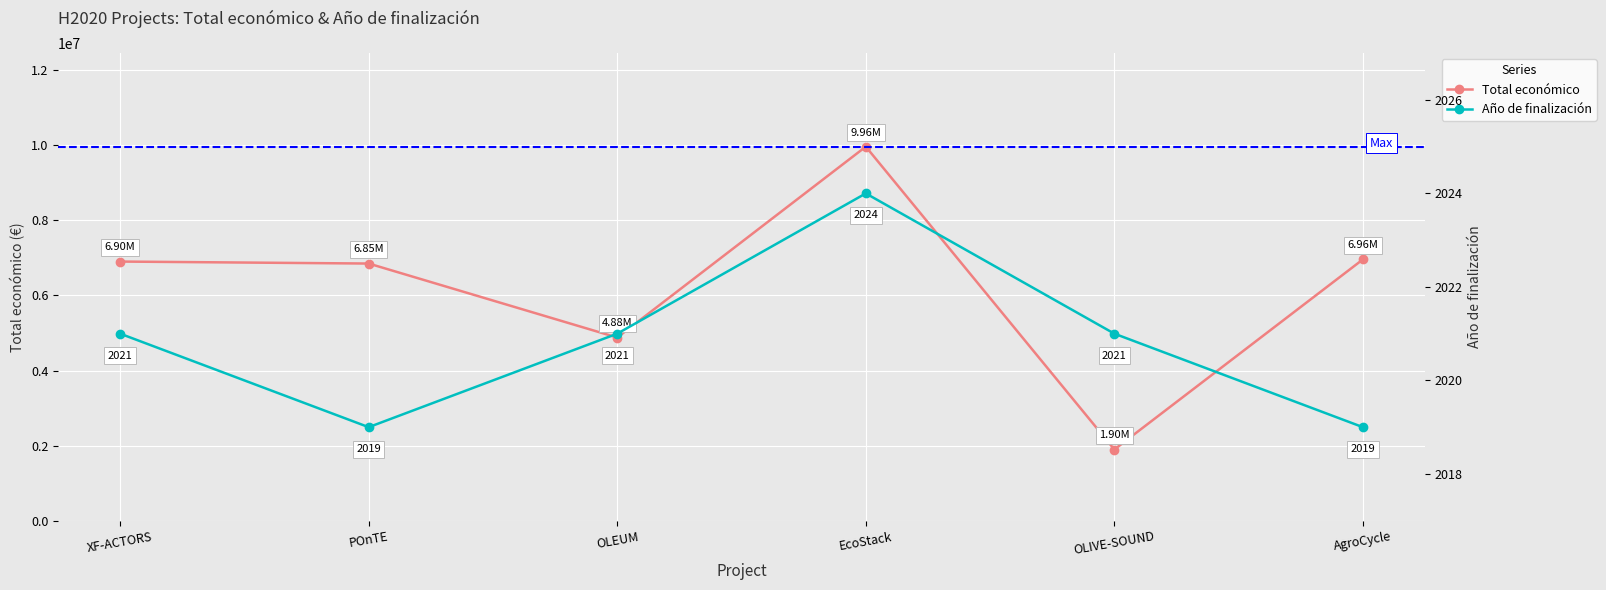

Reading left to right, what are all the values shown in this chart?

Total económico: 6903000	6850000	4878860	9963866	1895856	6960293
Año de finalización: 2021	2019	2021	2024	2021	2019